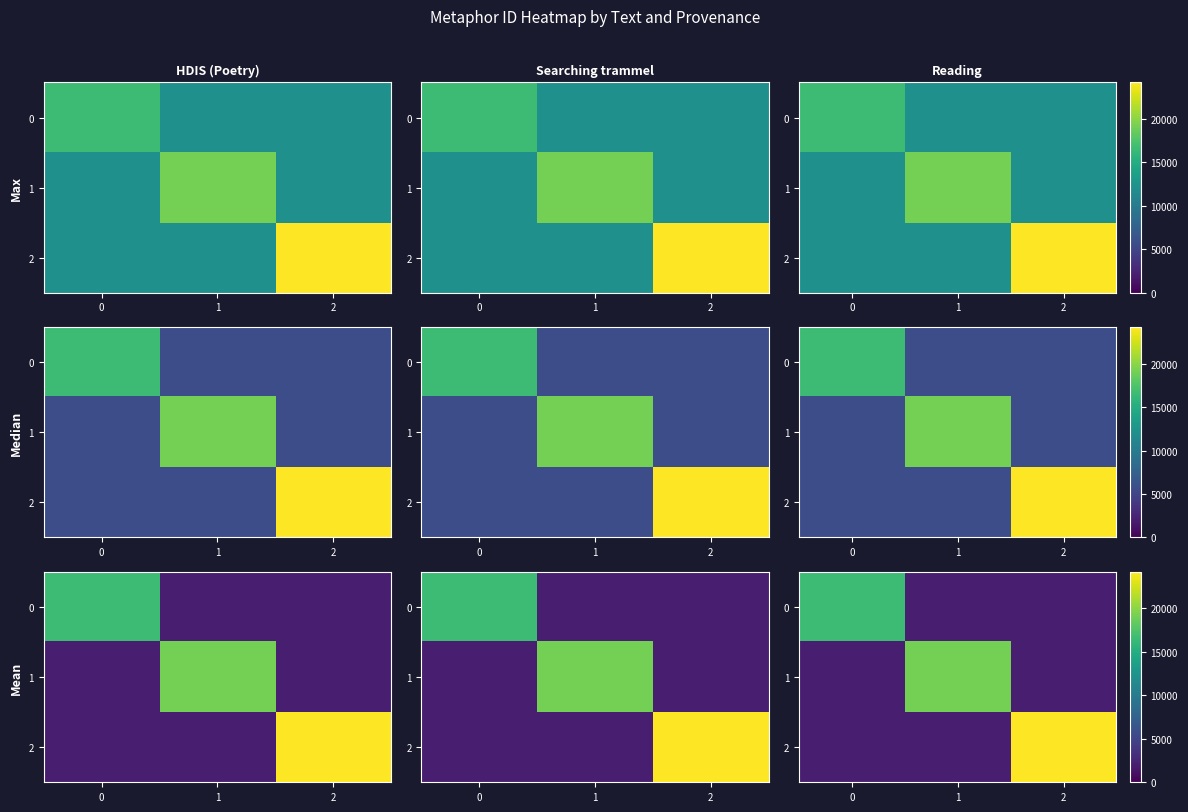

At 0, list the series in order from smallest to largest.

1, 2, 0